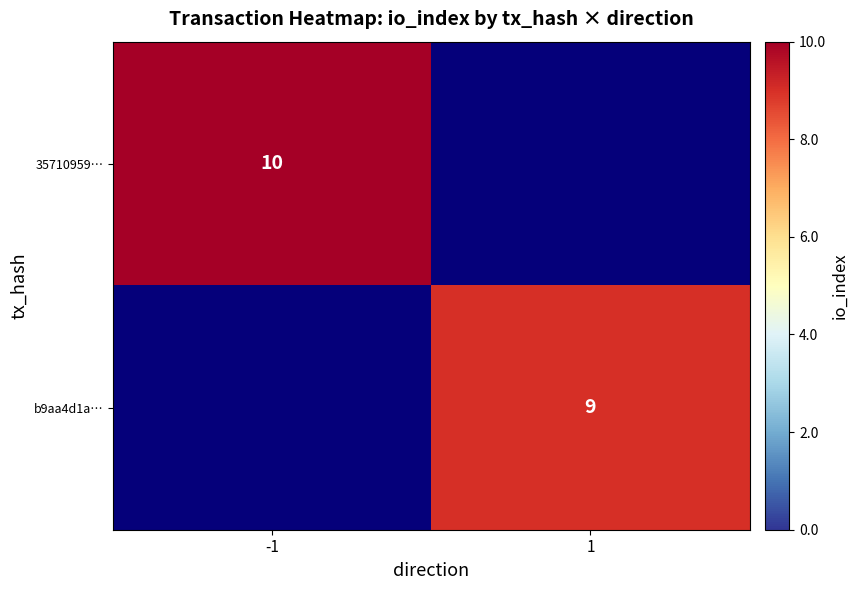

True or false: 35710959… has a value of 10 at -1.

True